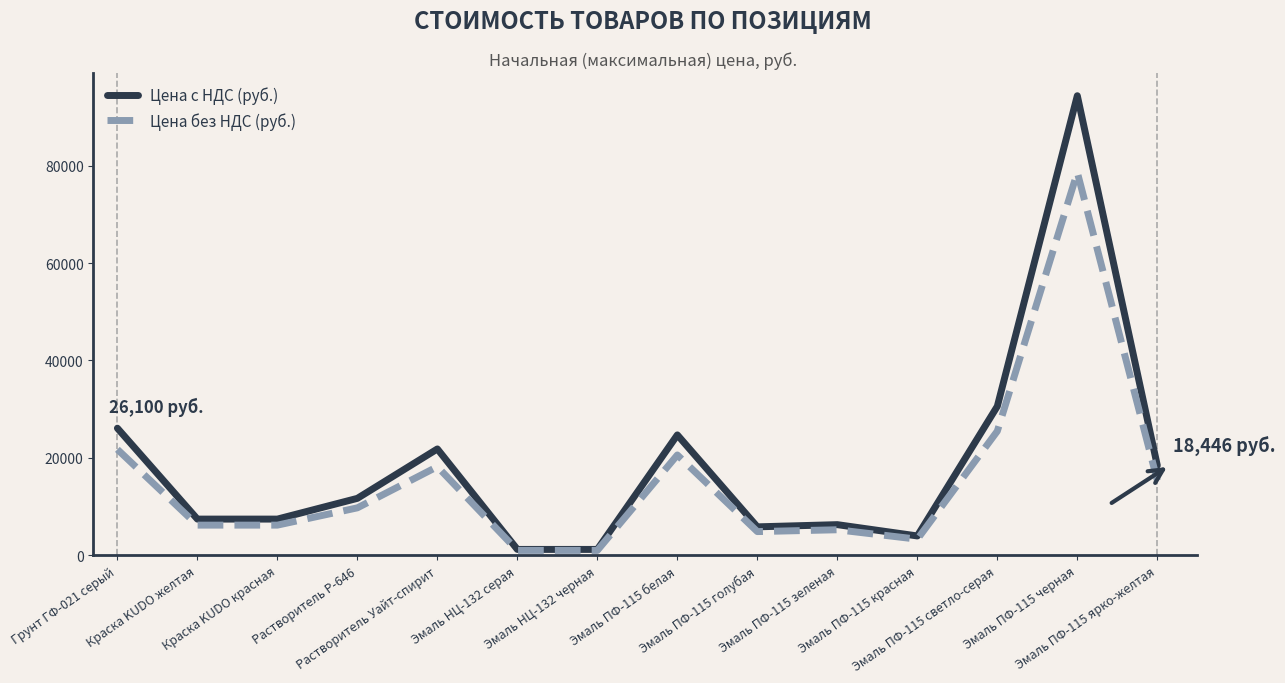

What is the approximate value of Цена без НДС (руб.) at Эмаль ПФ-115 голубая?

4875.0